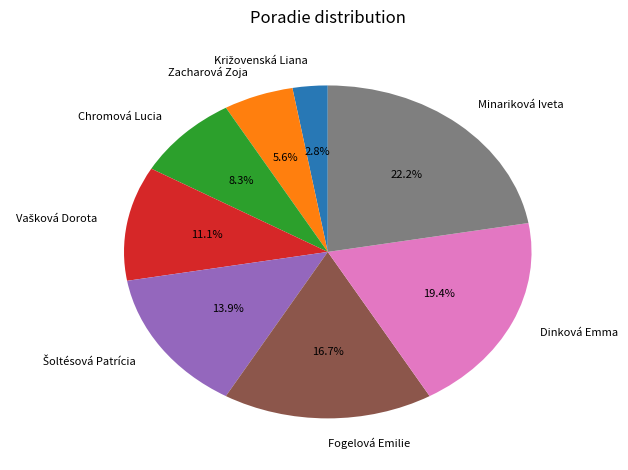

True or false: Zacharová Zoja accounts for 12% of the total.

False